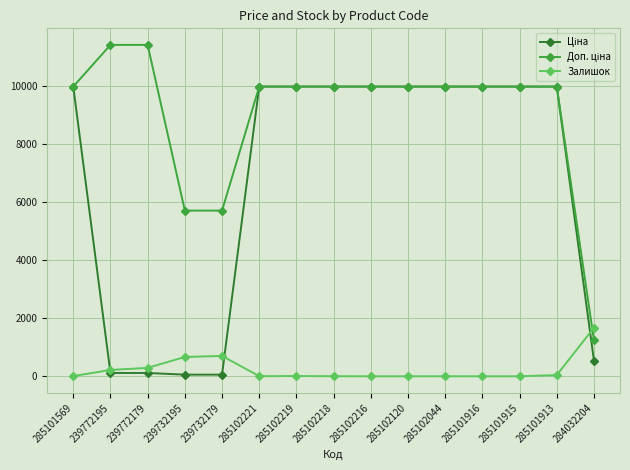

What is the maximum value shown in the chart?

11410.0